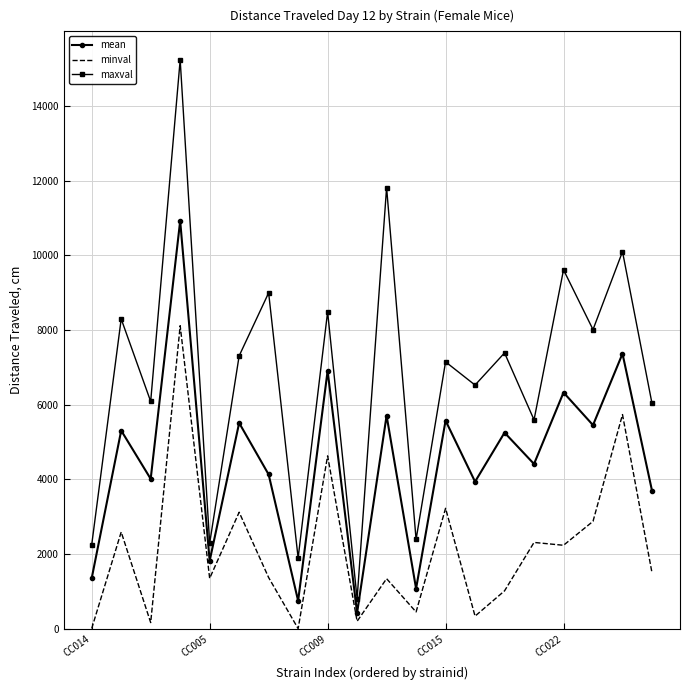

Which series has the widest spread of values?

maxval